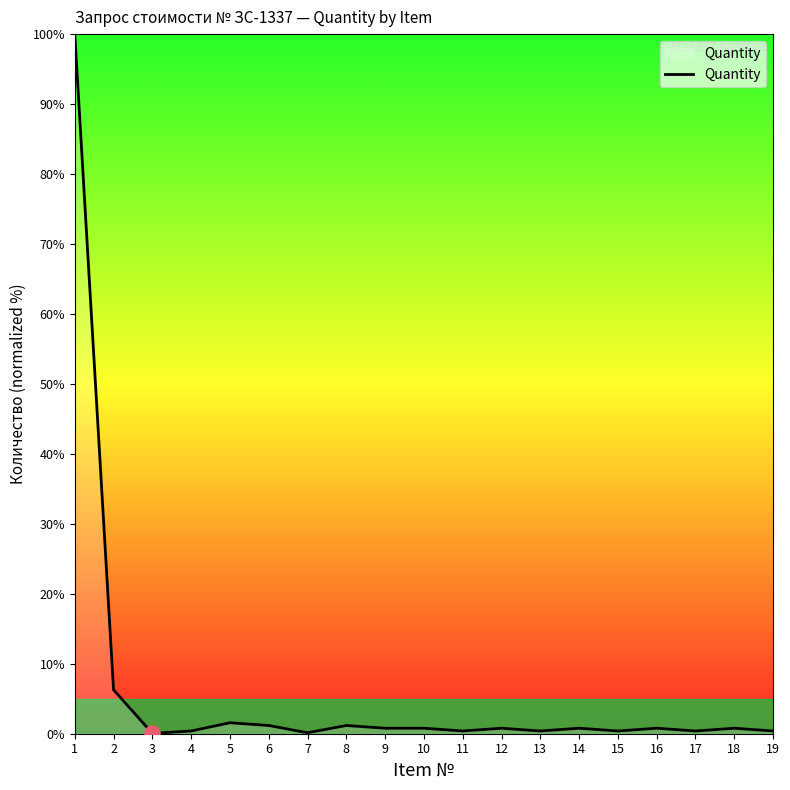

Between 7 and 1, which is larger?

1